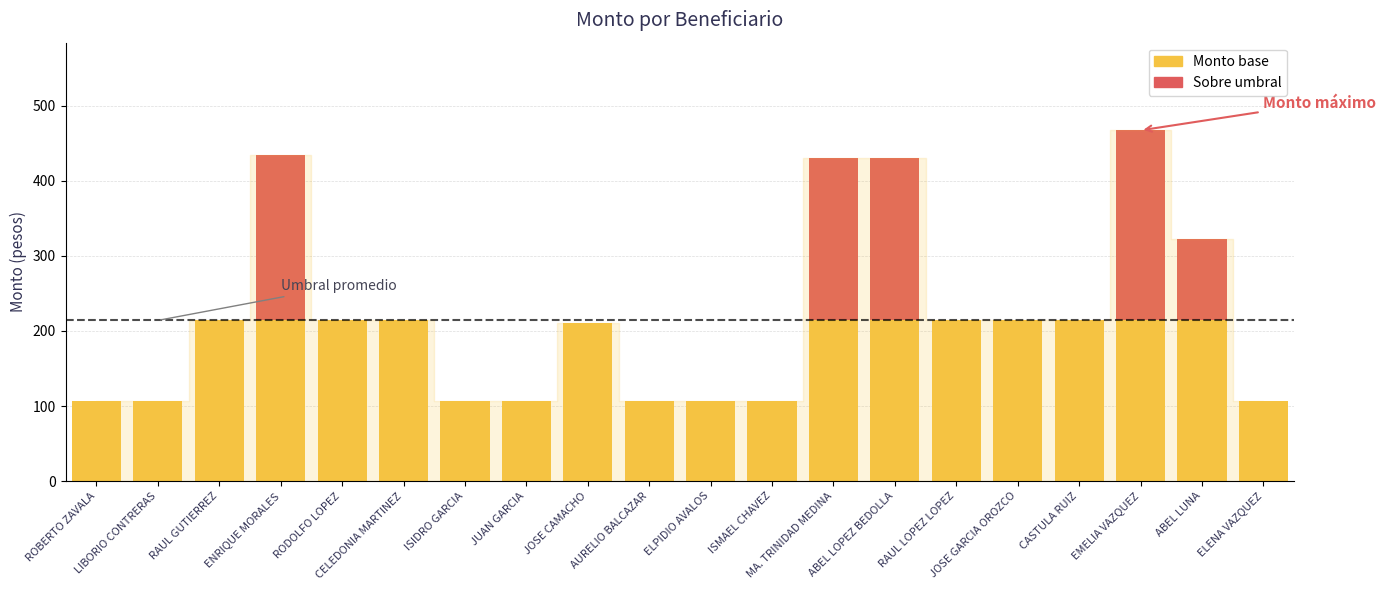

What is the average value?

221.9